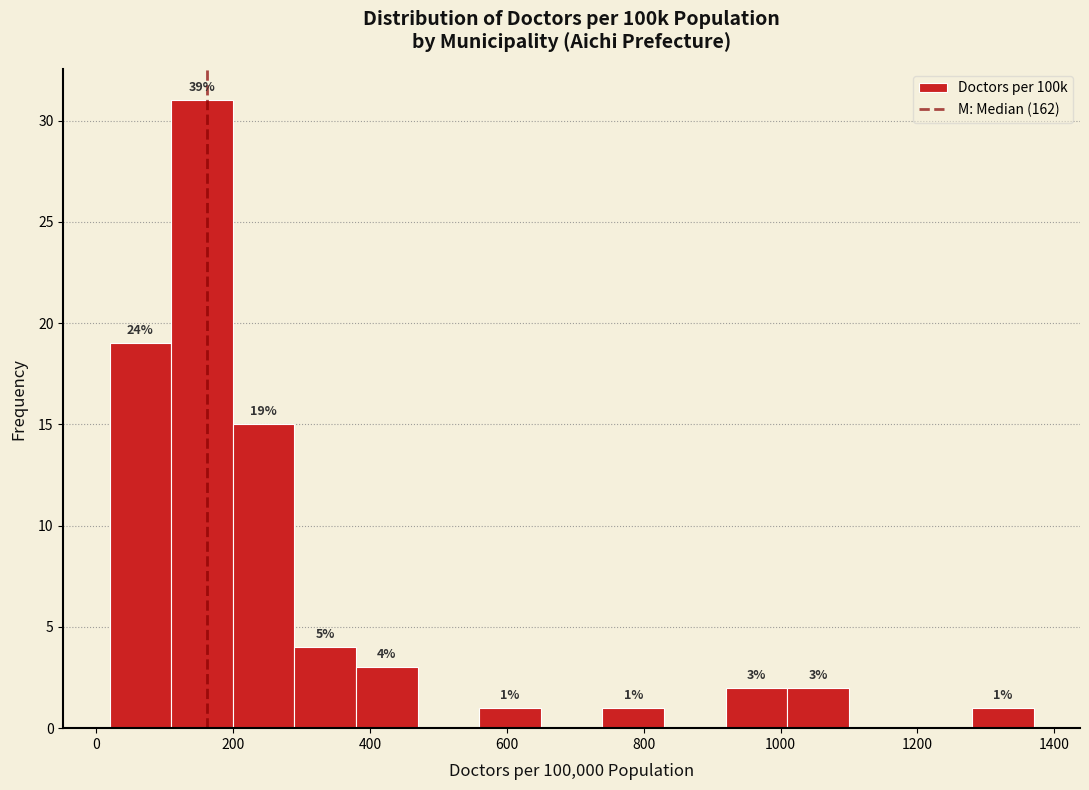

Over which range of the x-axis is the bar tallest?

100 to 200